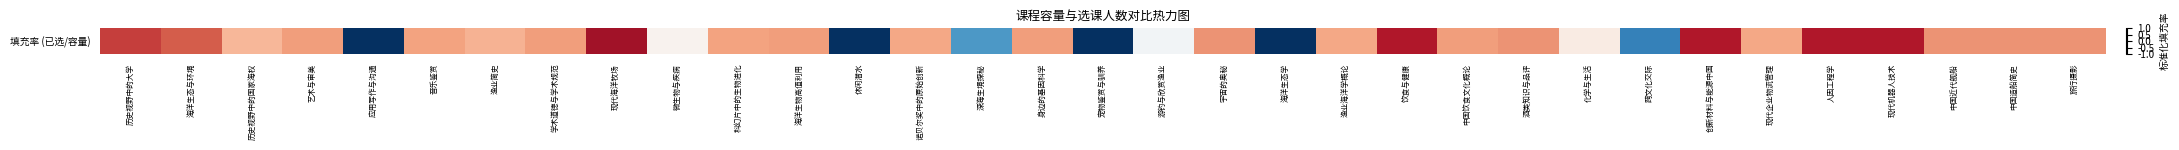

Reading right to left, extract all data points from this chart.

旅行摄影=0.5	中国造船简史=0.5	中国近代舰船=0.5	现代机器人技术=0.8	人因工程学=0.8	现代企业物流管理=0.4	创新材料与能源中国=0.8	跨文化交际=-0.7	化学与生活=0.1	酒类知识与品评=0.5	中国饮食文化概论=0.4	饮食与健康=0.8	渔业海洋学概论=0.4	海洋生态学=-1.5	宇宙的奥秘=0.5	游钓与欣赏渔业=-0.0	宠物鉴赏与驯养=-1.8	身边的基因科学=0.4	深海生境探秘=-0.6	诺贝尔奖中的原始创新=0.4	休闲潜水=-1.9	海洋生物高值利用=0.4	科幻片中的生物进化=0.4	微生物与疾病=0.0	现代海洋牧场=0.8	学术道德与学术规范=0.4	渔业简史=0.3	音乐鉴赏=0.4	应用写作与沟通=-1.1	艺术与审美=0.4	历史视野中的国家海权=0.3	海洋生态与环境=0.6	历史视野中的大学=0.7